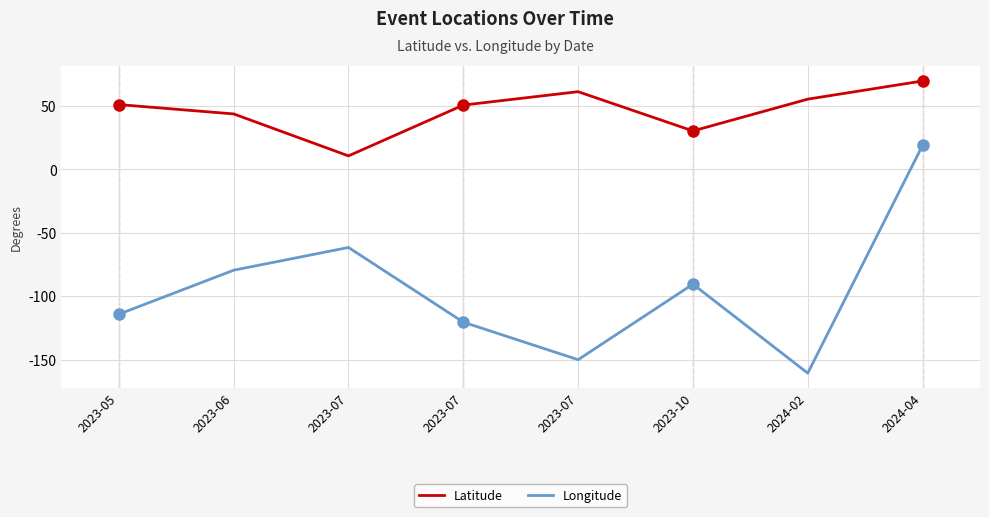

Reading left to right, what are all the values shown in this chart?

Latitude: 51.1	43.7	10.6	50.7	61.2	30.3	55.3	69.6
Longitude: -114.1	-79.4	-61.5	-120.3	-149.9	-90.4	-160.5	19.0